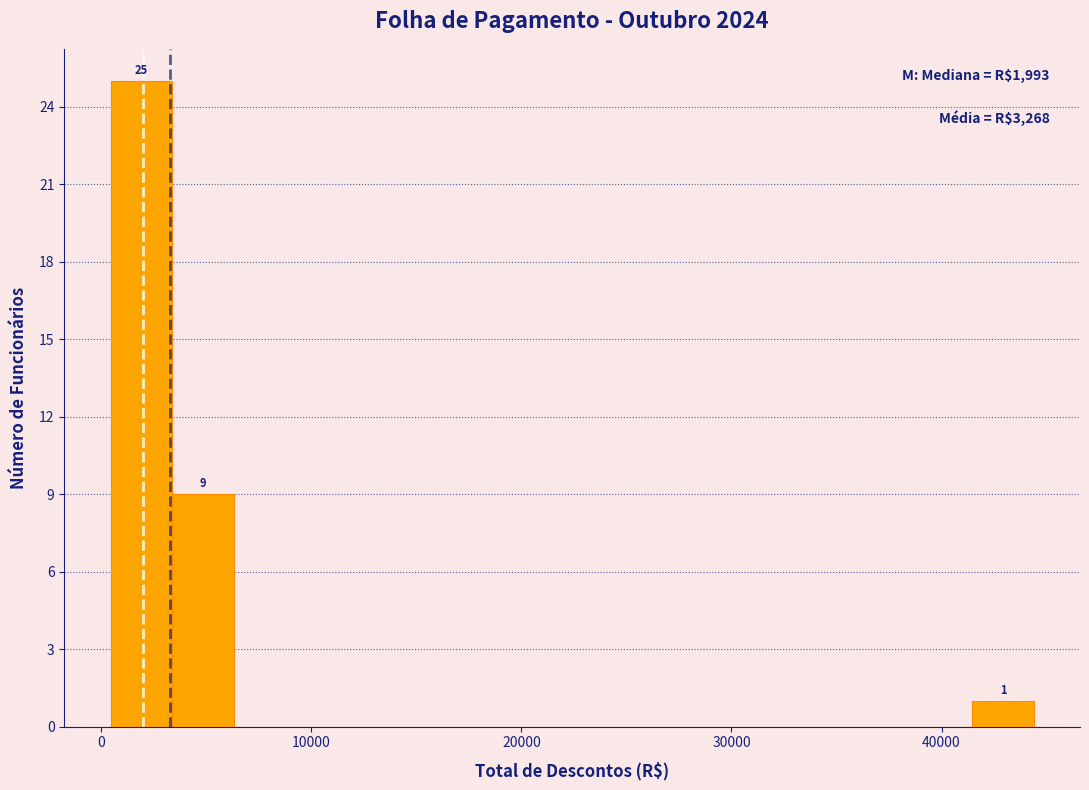

Around what value on the x-axis is the tallest bar? Give the approximate position of its centre, as read against the axis.

2000